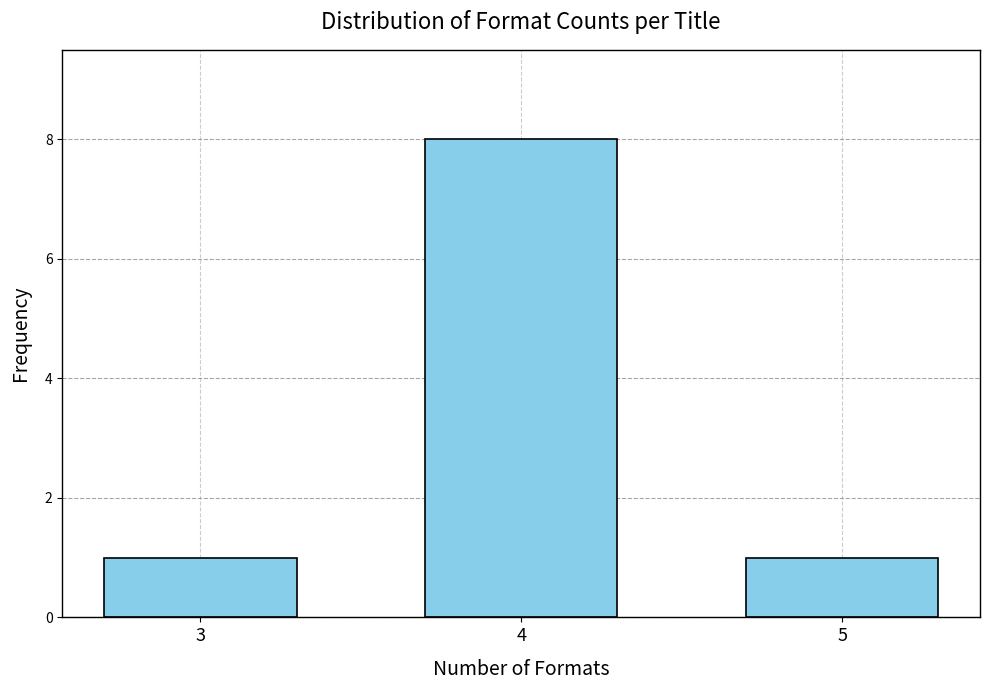

Reading left to right, extract all data points from this chart.

1	8	1